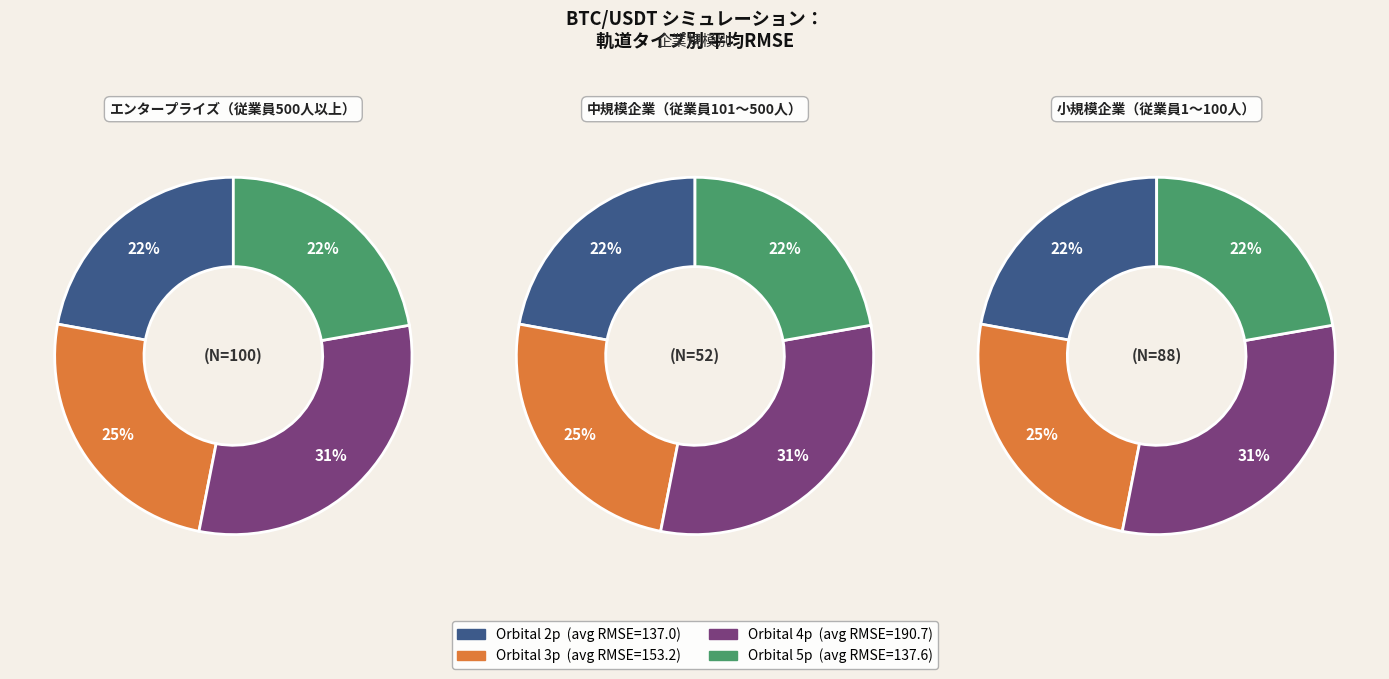

Is it true that 4p is 36% of the pie?

False